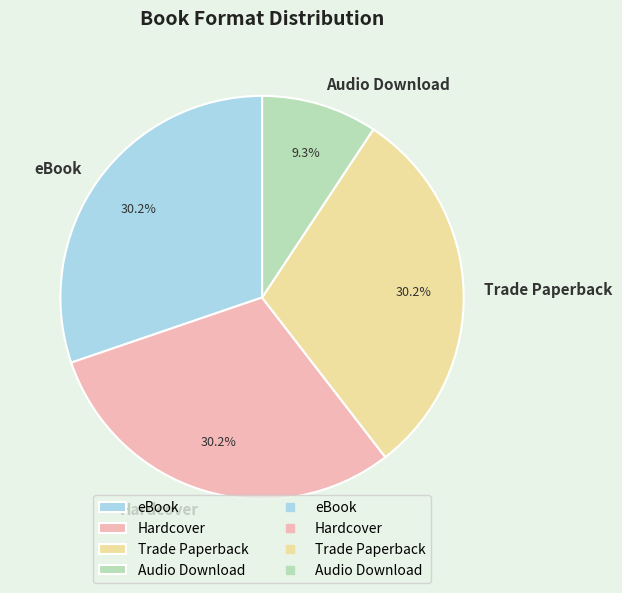

To the nearest percent, what is the difference between the largest and smallest slice percentages?

21%